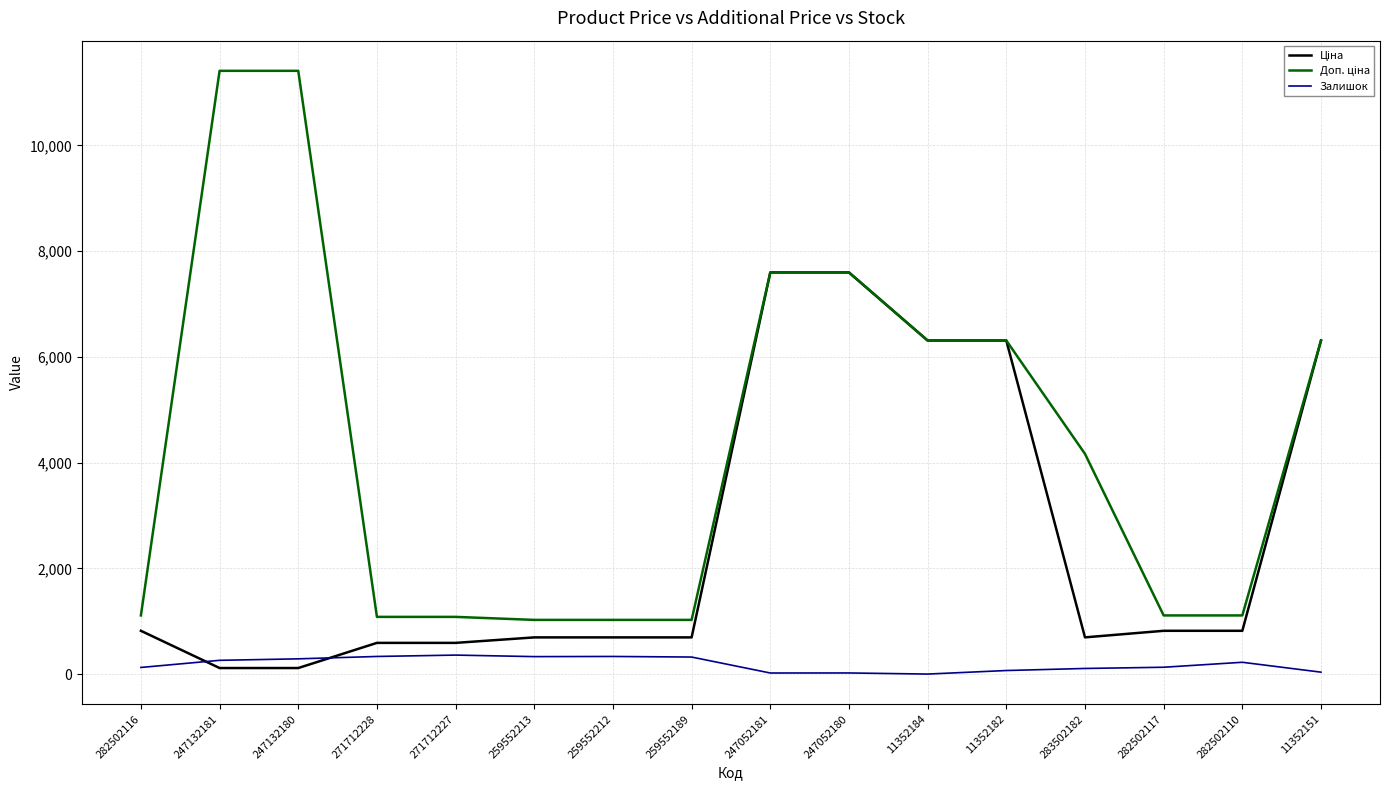

True or false: Залишок has a value of 21.0 at 247052180.

True